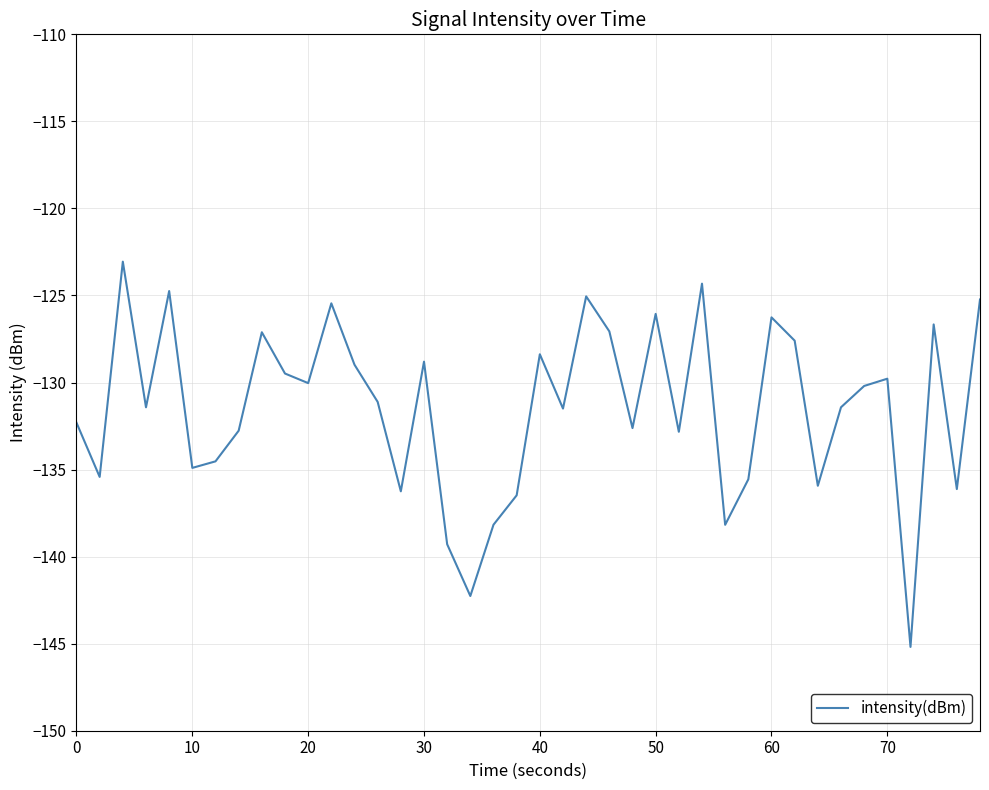

What is the difference between the maximum and minimum values?

22.1